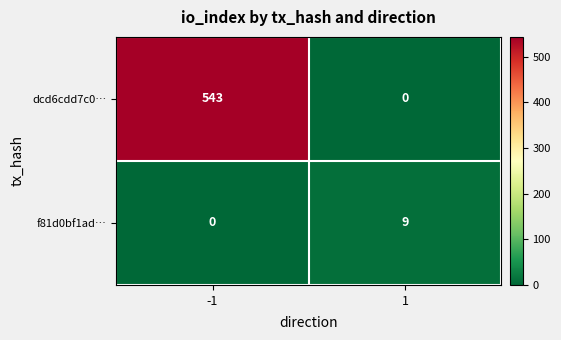

What is the sum of the dcd6cdd7c0… values at 1 and -1?

543